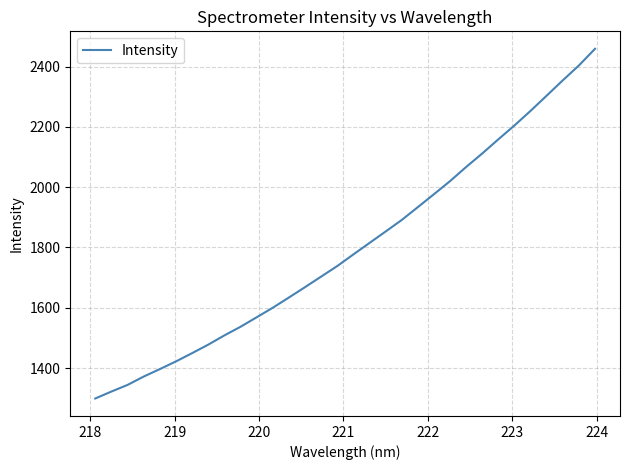

Does the chart display data point markers on the line(s)?

No